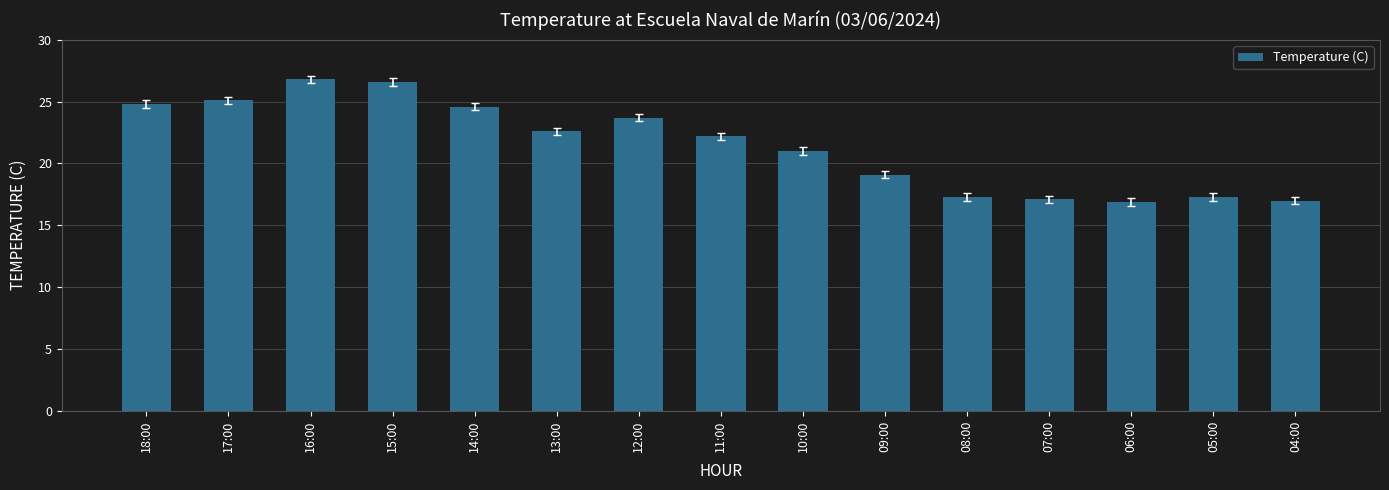

The chart shows a value of 21.0 at 10:00. True or false?

True